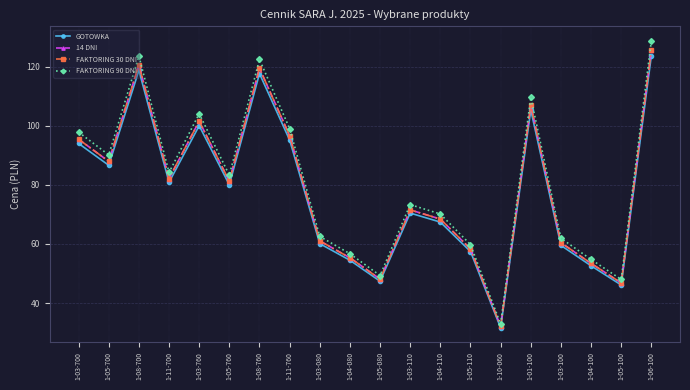

The value of 14 DNI at 1-03-760 is 47.7. True or false?

False